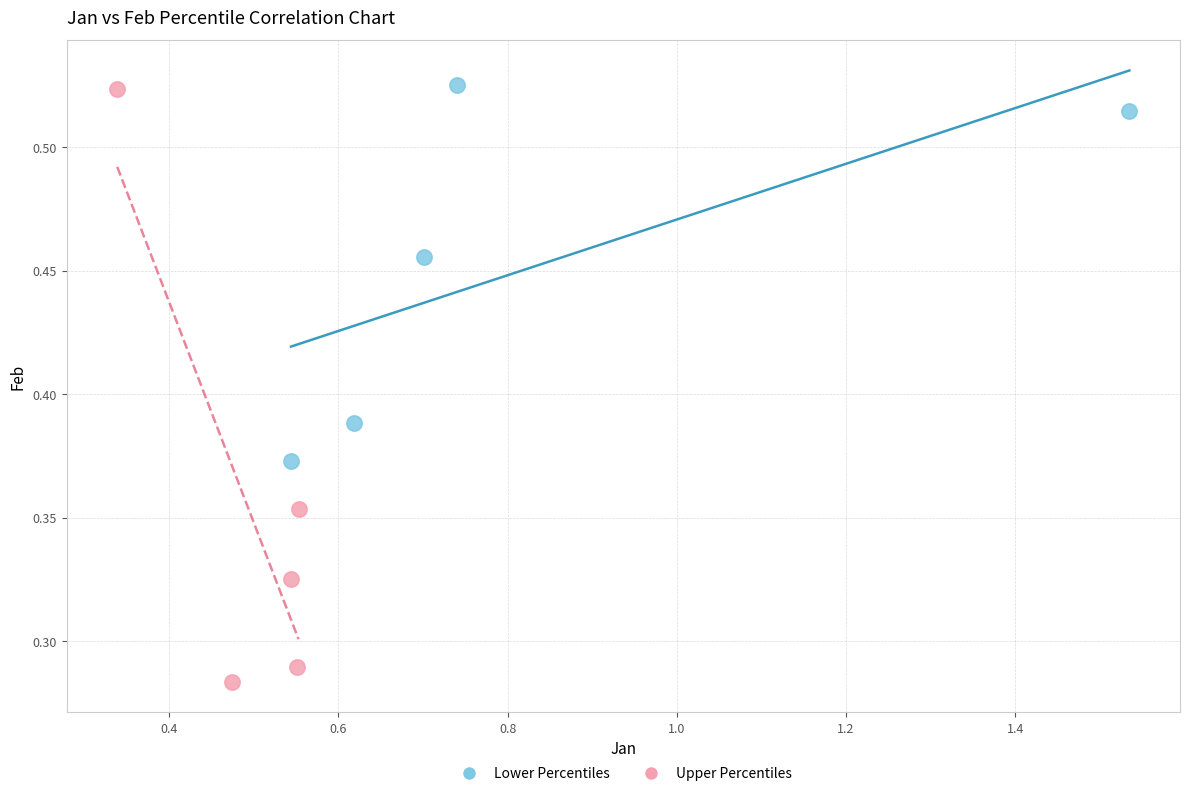

Which series contains the lowest Y value?

Upper Percentiles